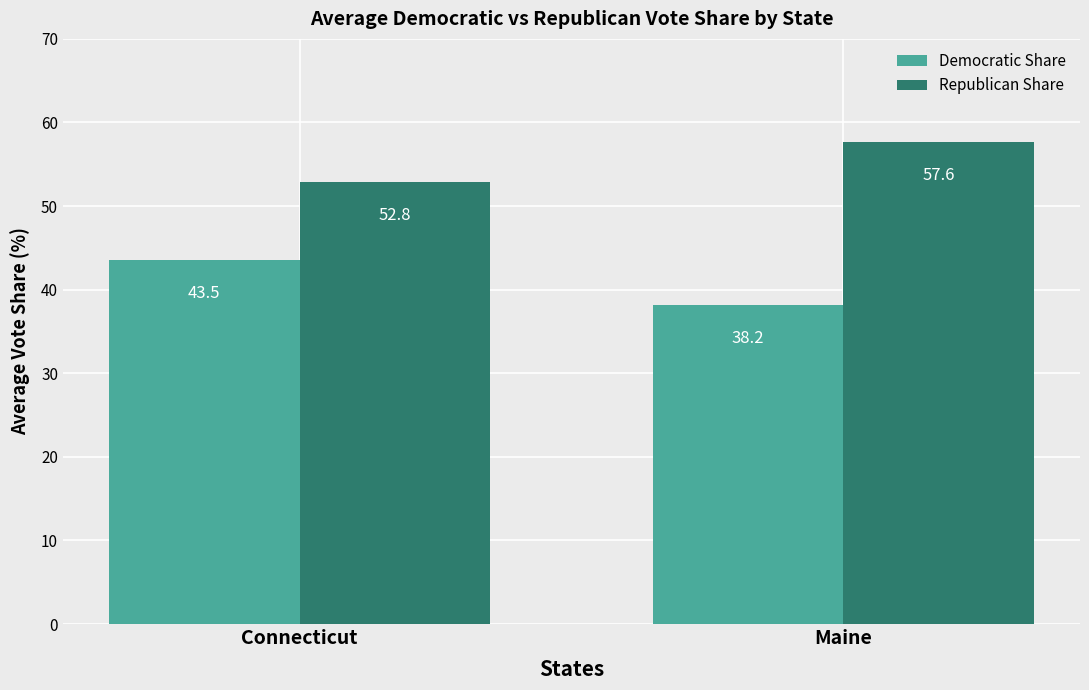

At which category is the sum across all series the highest?

Connecticut